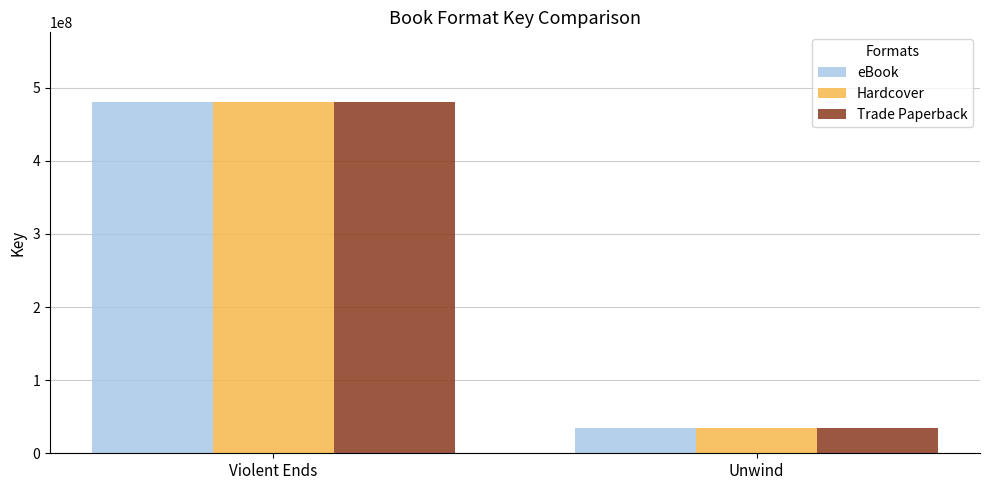

True or false: Hardcover has a value of 9627483 at Unwind.

False